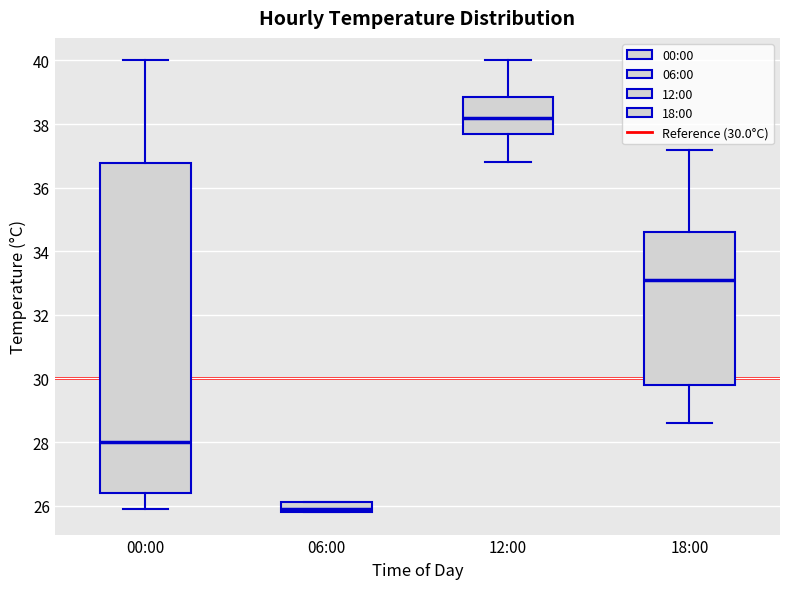

Which box is the tallest, from its lower edge to its upper edge?

00:00